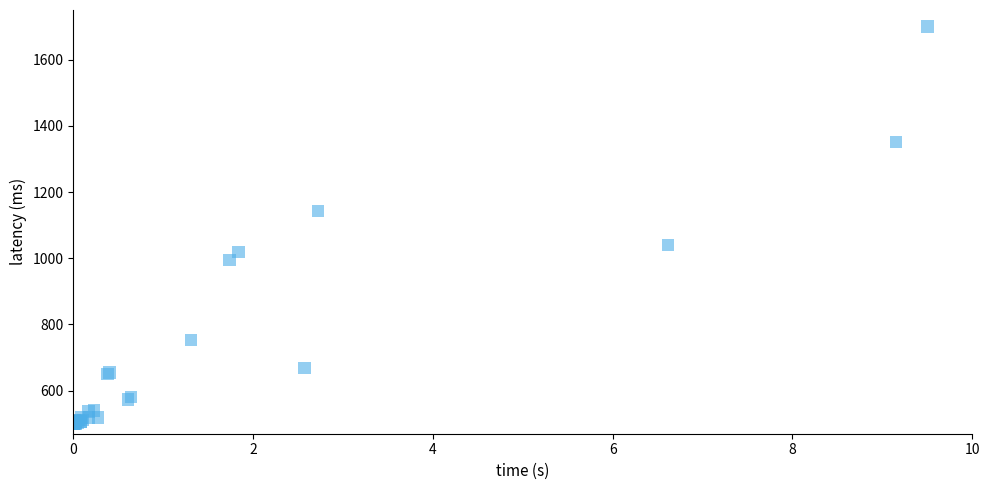

What Y value in the scatter plot is closest to 1100?

1142.7